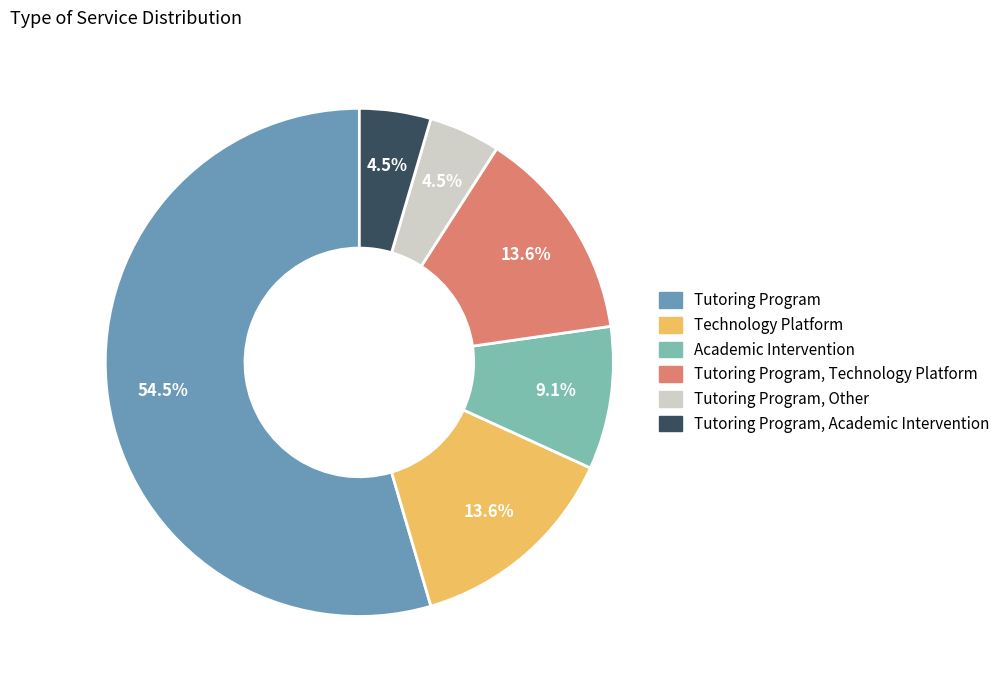

Is there a majority slice in this chart?

Yes